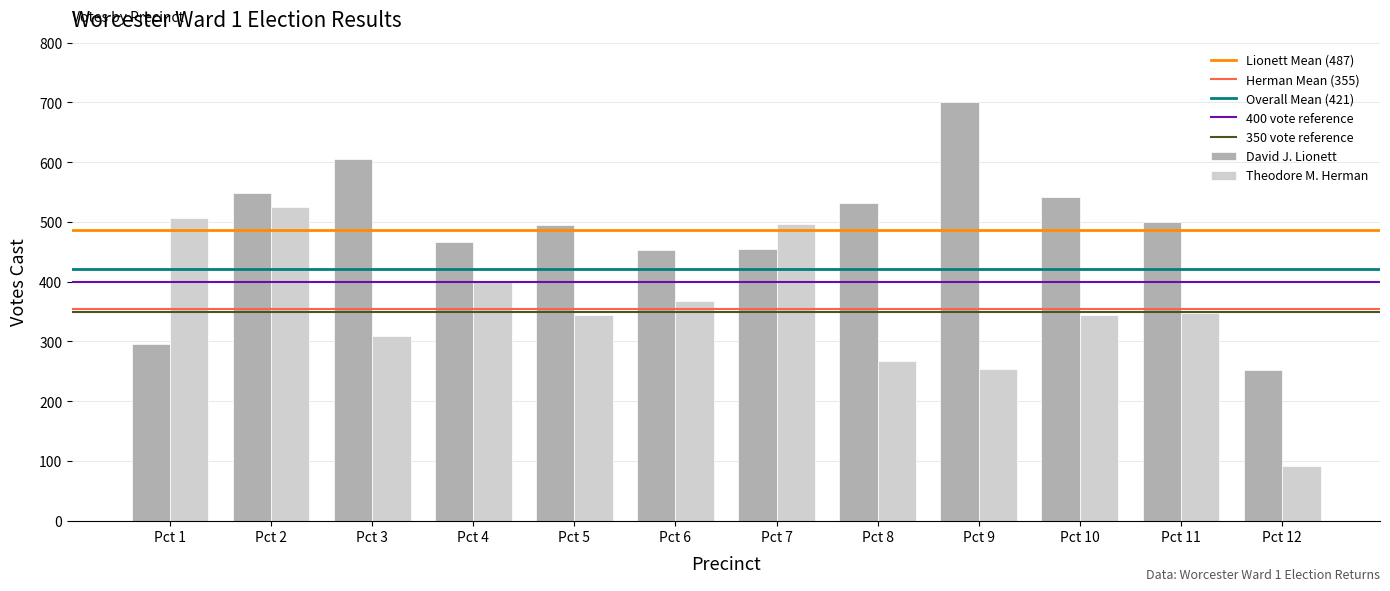

Which series has the largest total across all categories?

David J. Lionett